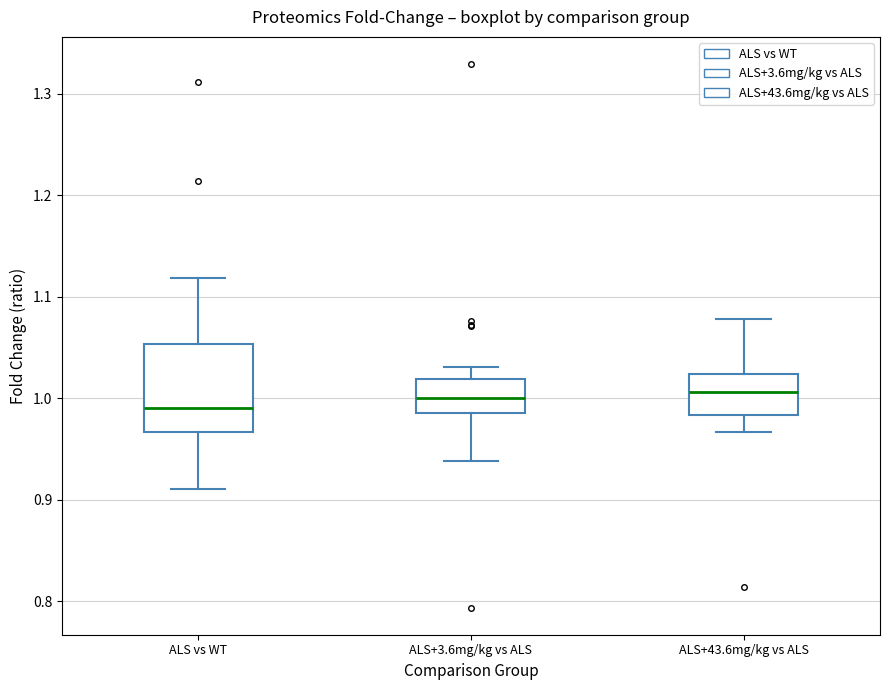

Where does the median line of the box for ALS vs WT sit on the y-axis? The values are not printed on the chart, so give them approximately, as read against the axis.

0.99